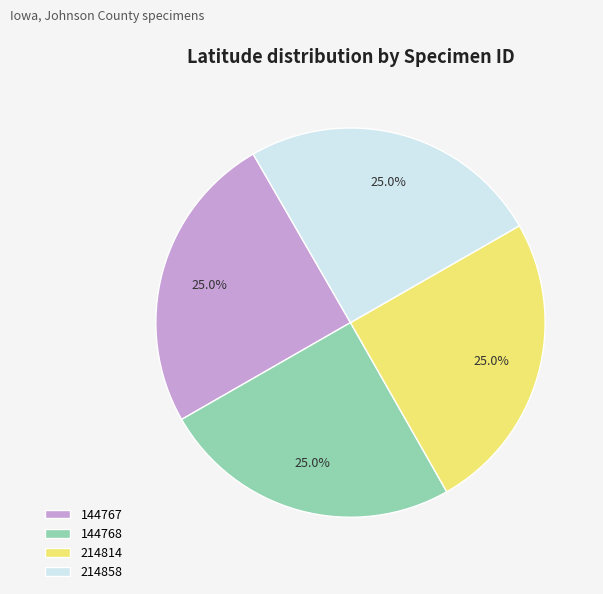

Count the number of slices in the pie.

4